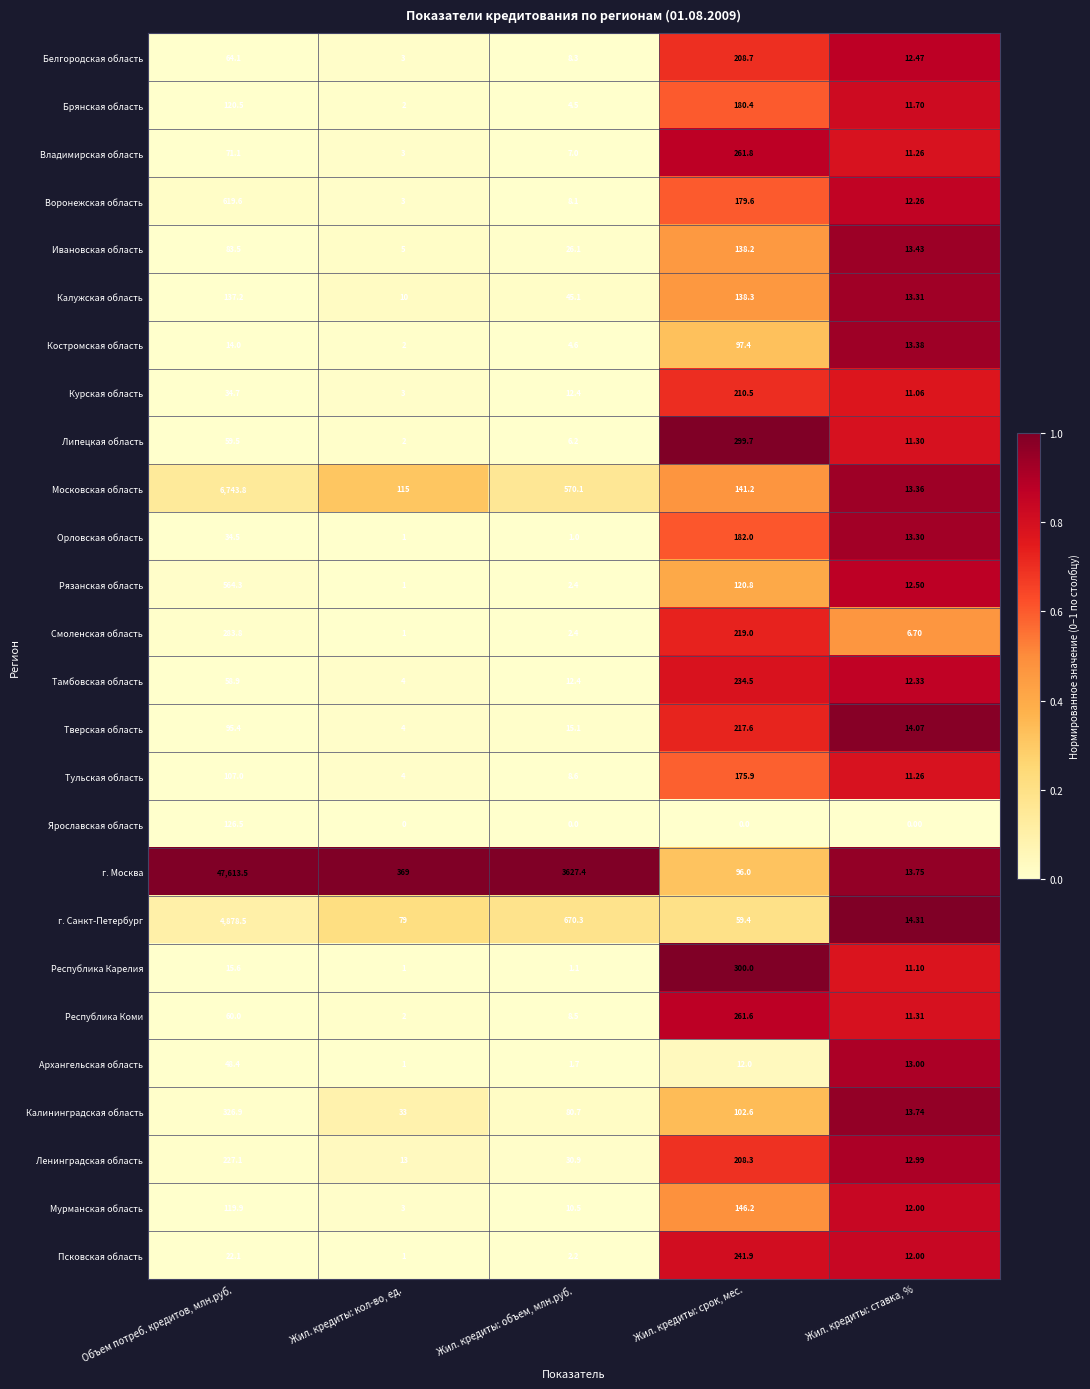

Which series has the largest range (max minus min)?

г. Москва